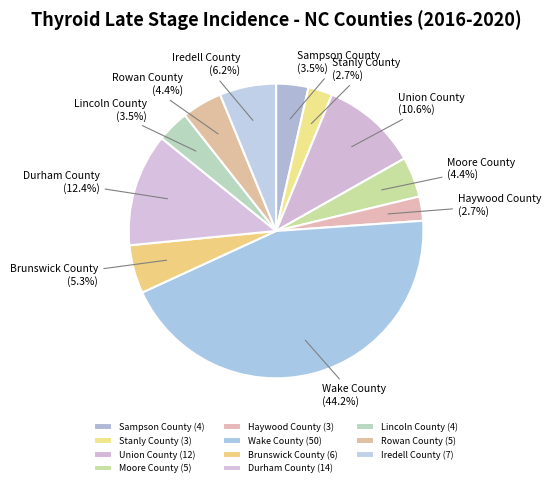

What percentage is the Rowan County slice, to the nearest percent?

4%